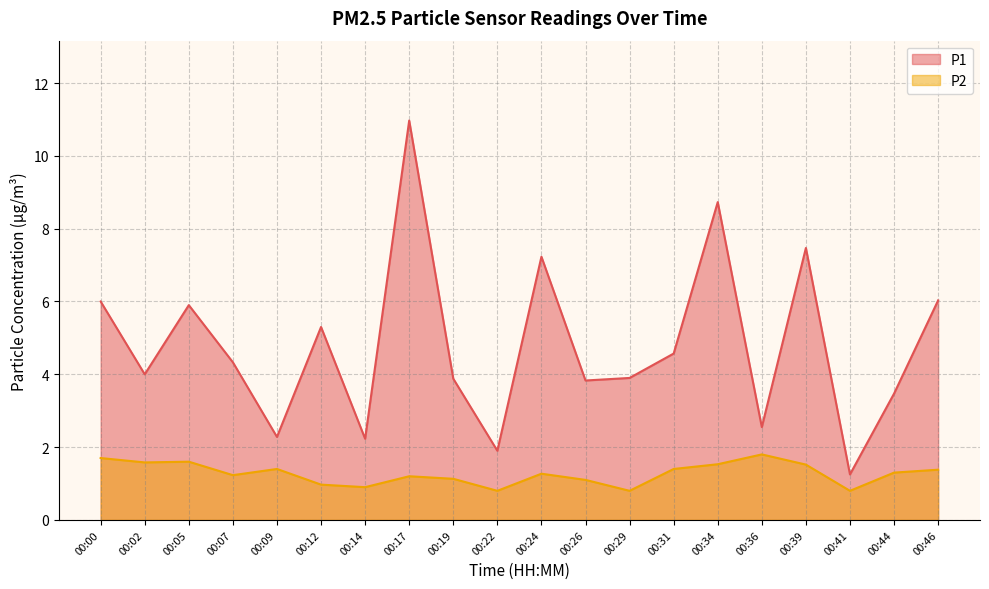

What is the difference between the highest and lowest values at 00:46?

4.7